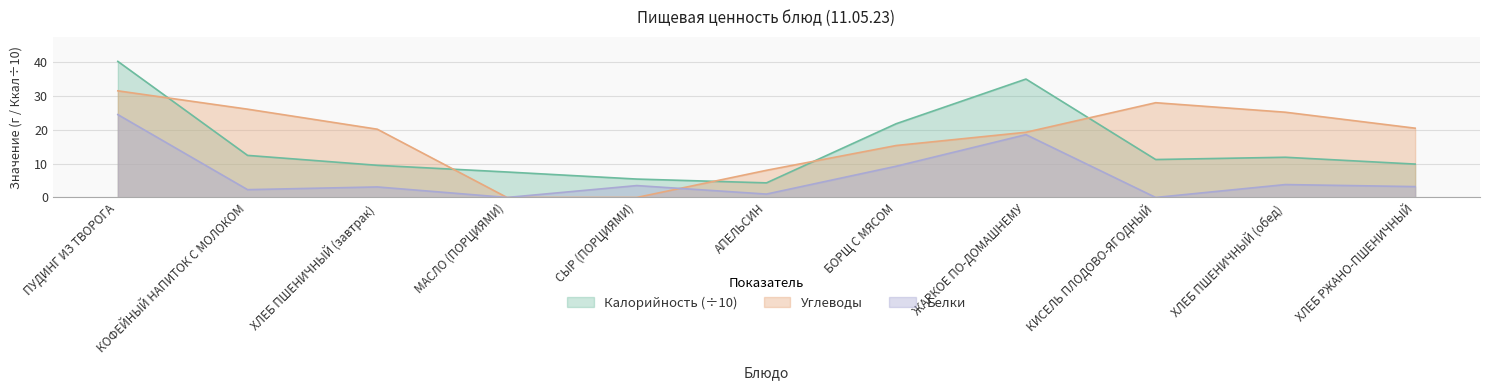

Which series has the largest range (max minus min)?

Калорийность (÷10)